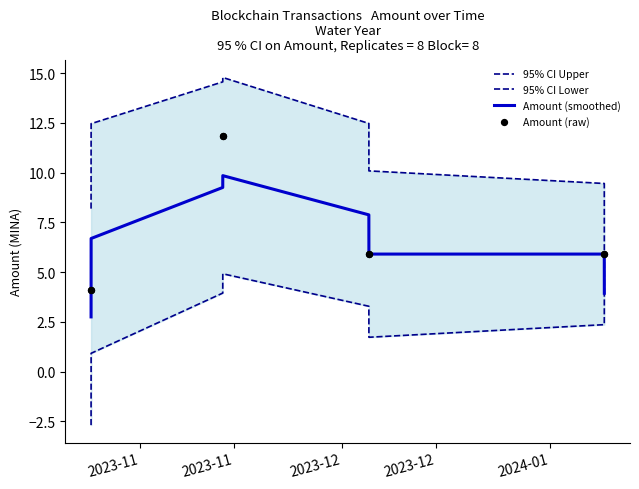

Which series reaches the maximum Y coordinate?

95% CI Upper